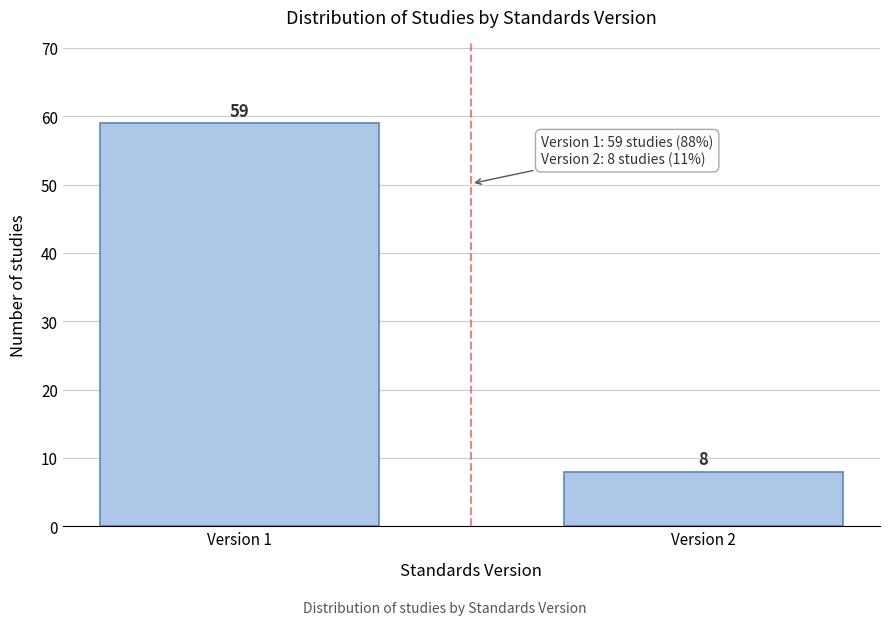

Reading left to right, extract all data points from this chart.

59	8